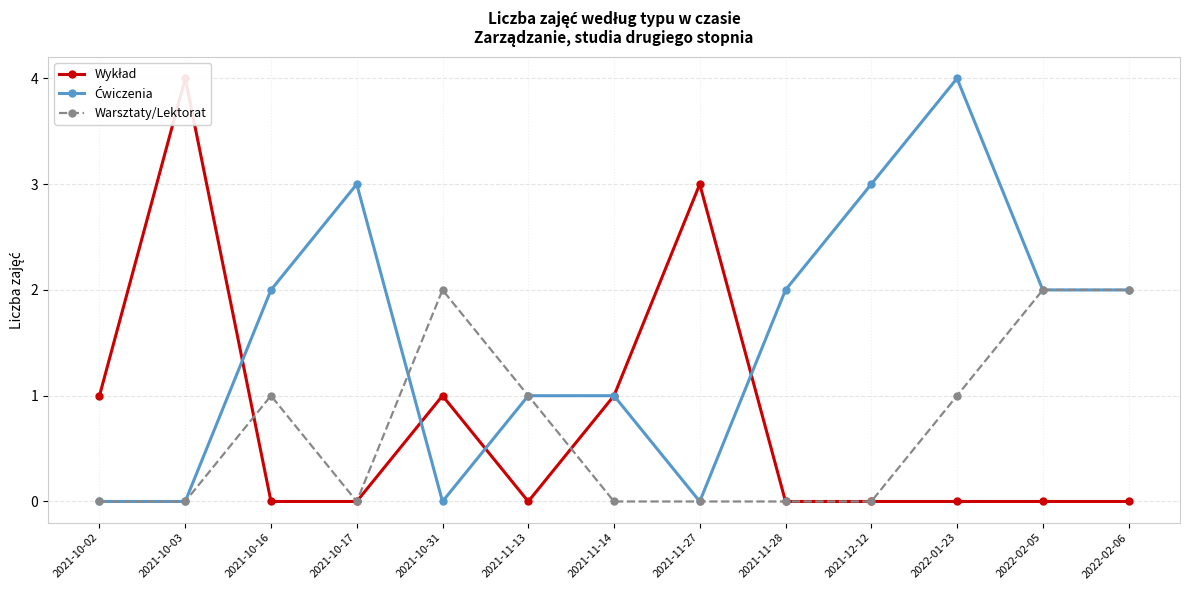

At how many categories does at least one series exceed 0?

13